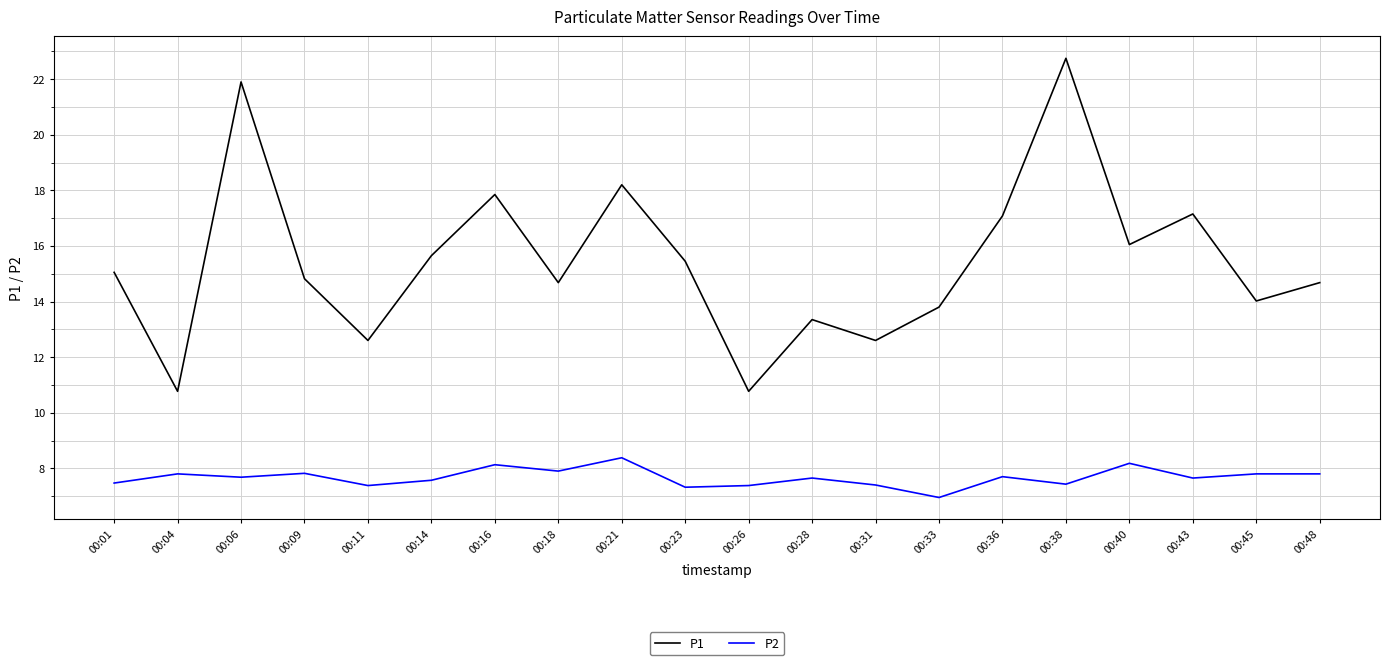

True or false: P2 and P1 cross at least once.

False